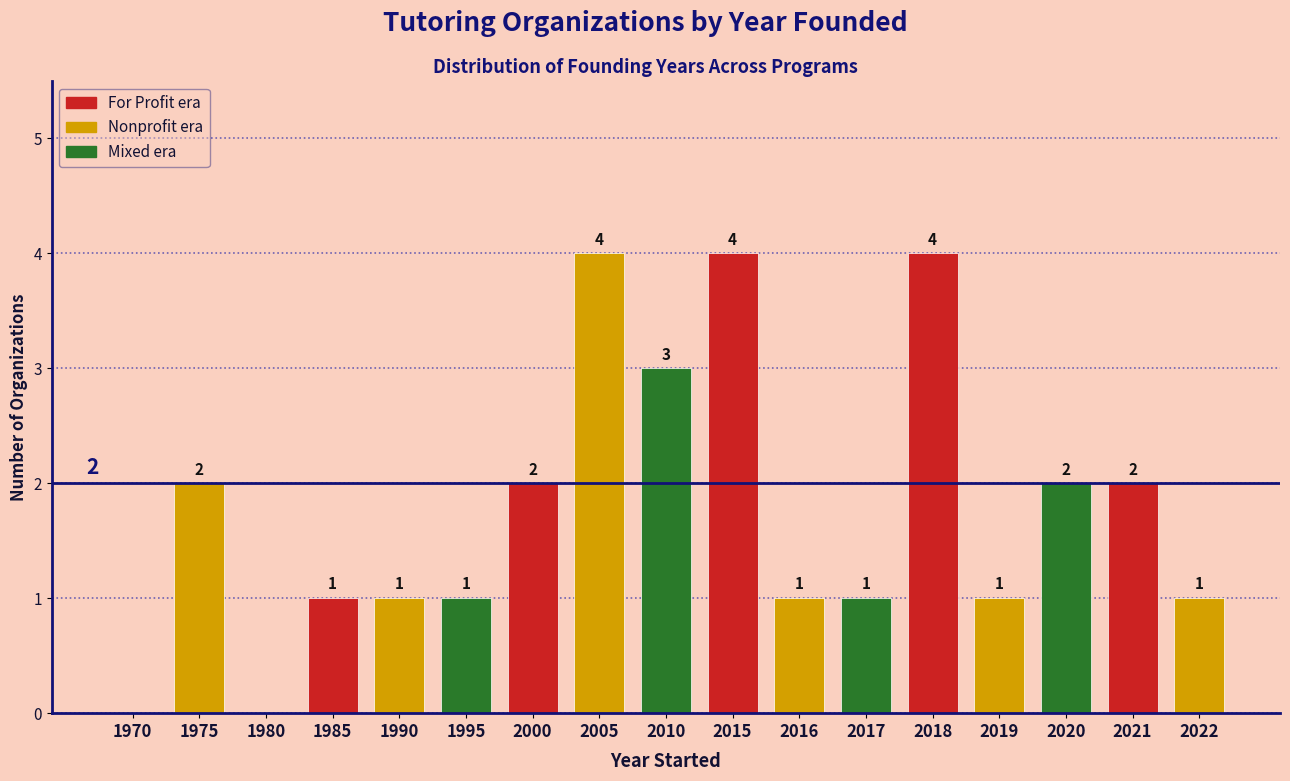

Reading right to left, extract all data points from this chart.

2022=1	2021=2	2020=2	2019=1	2018=4	2017=1	2016=1	2015=4	2010=3	2005=4	2000=2	1995=1	1990=1	1985=1	1980=0	1975=2	1970=0